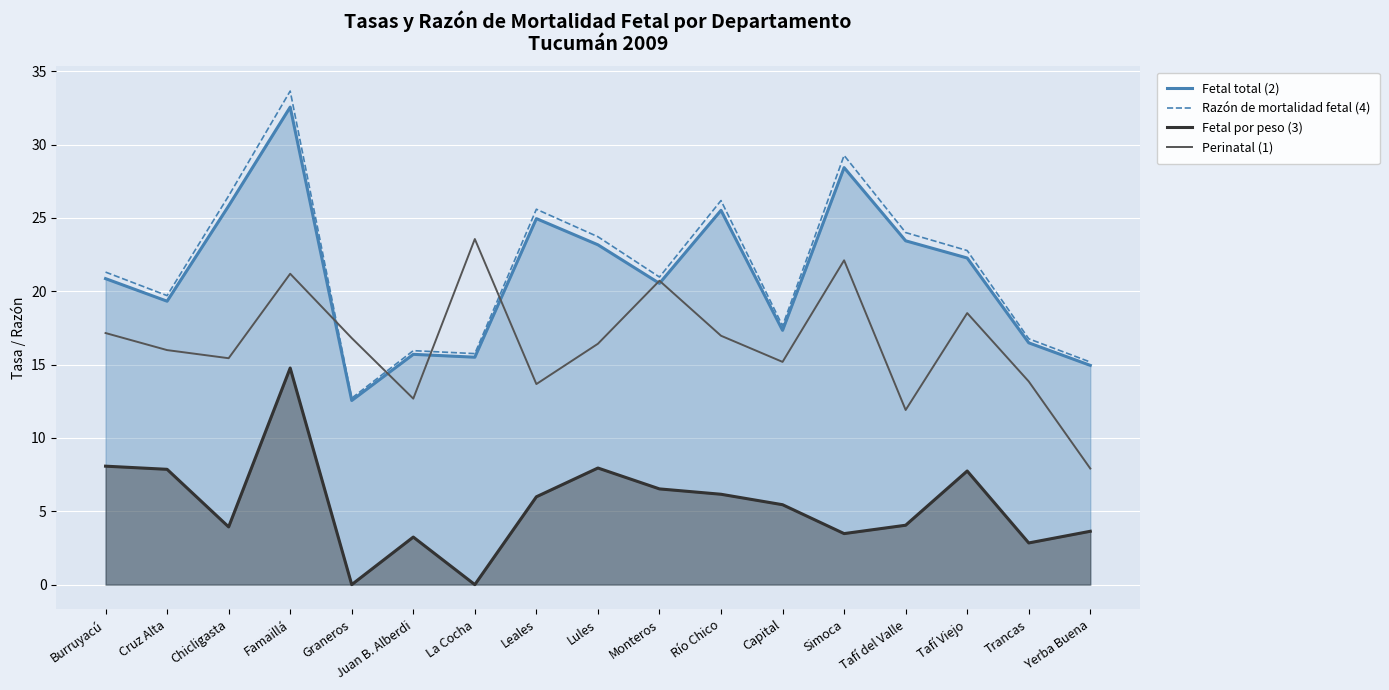

What are all the series names shown in the legend?

Fetal total (2), Razón de mortalidad fetal (4), Fetal por peso (3), Perinatal (1)